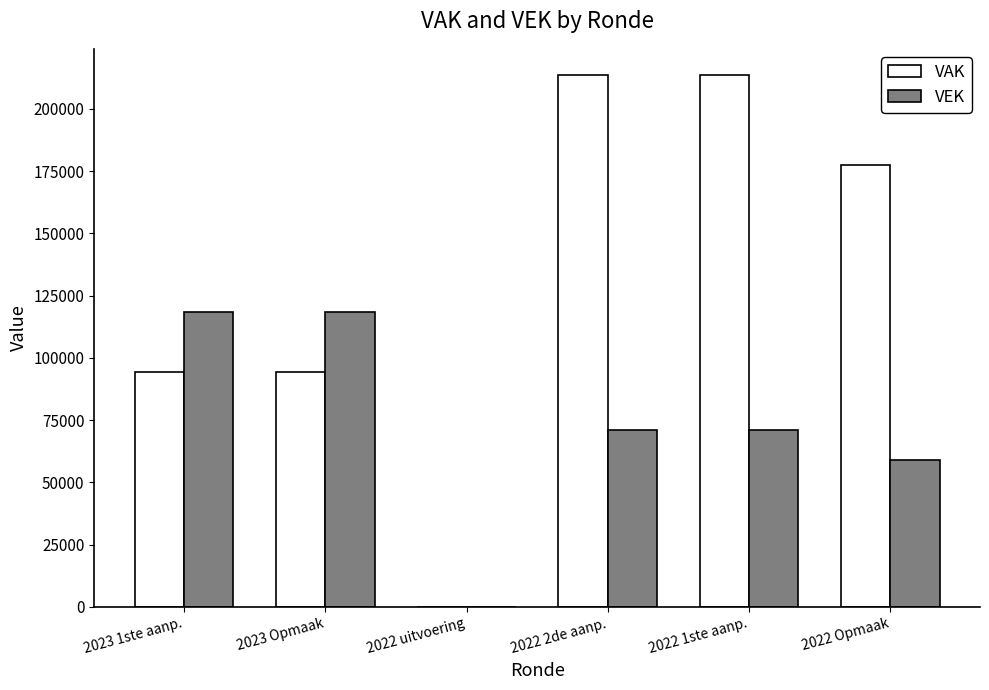

Is the value of VAK at 2022 1ste aanp. greater than the value of VEK at 2023 Opmaak?

Yes